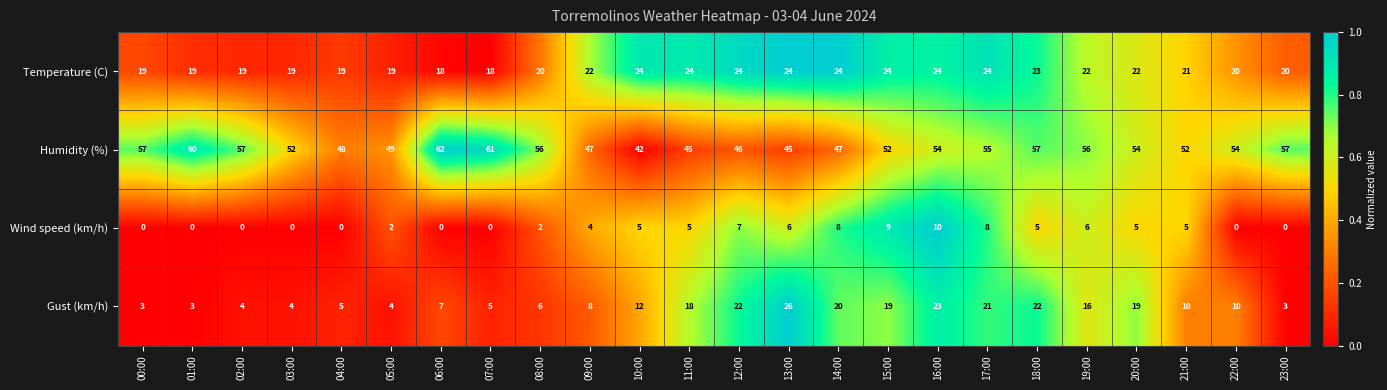

Rank the series at 21:00 from lowest to highest value.

Wind speed (km/h), Gust (km/h), Temperature (C), Humidity (%)